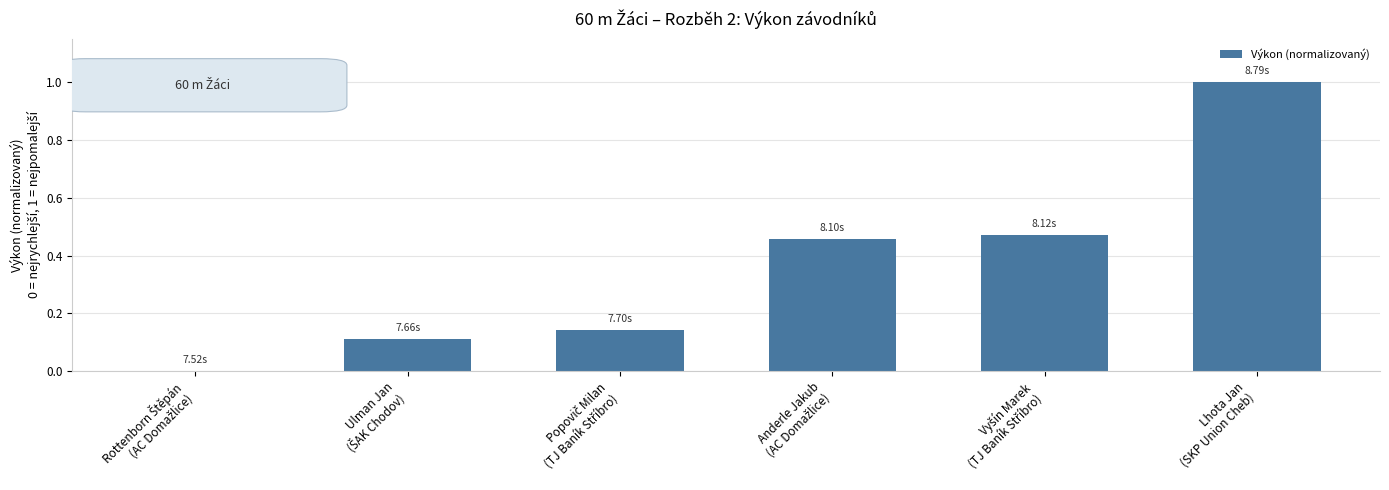

Count the number of values greater than 0.

5